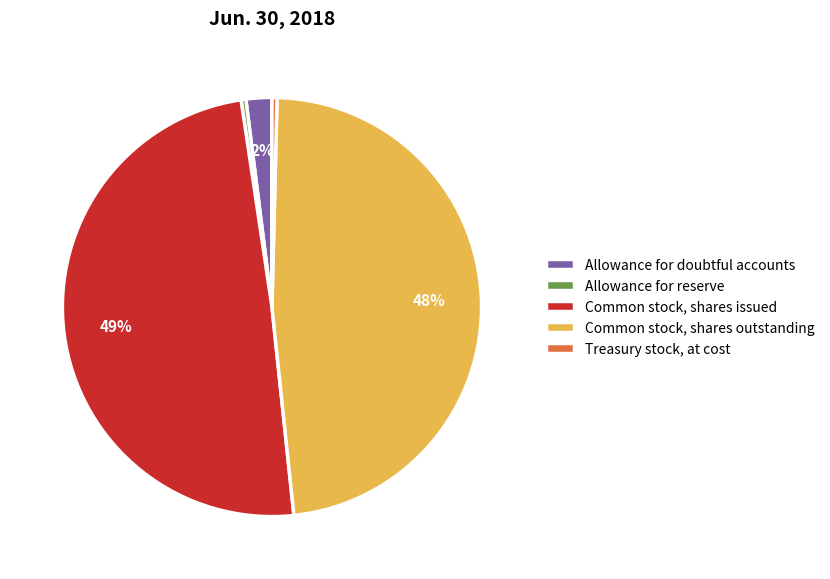

Is it true that Allowance for reserve is 0% of the pie?

True